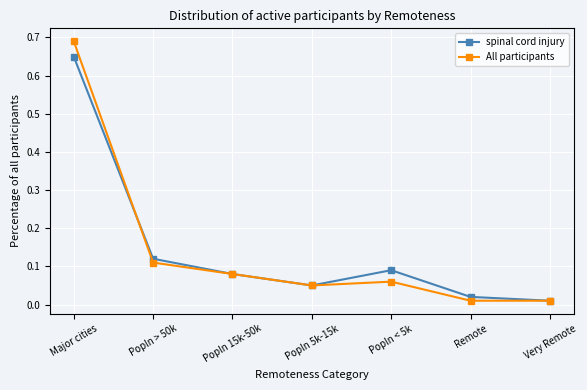

Which category has the highest value in the spinal cord injury series?

Major cities